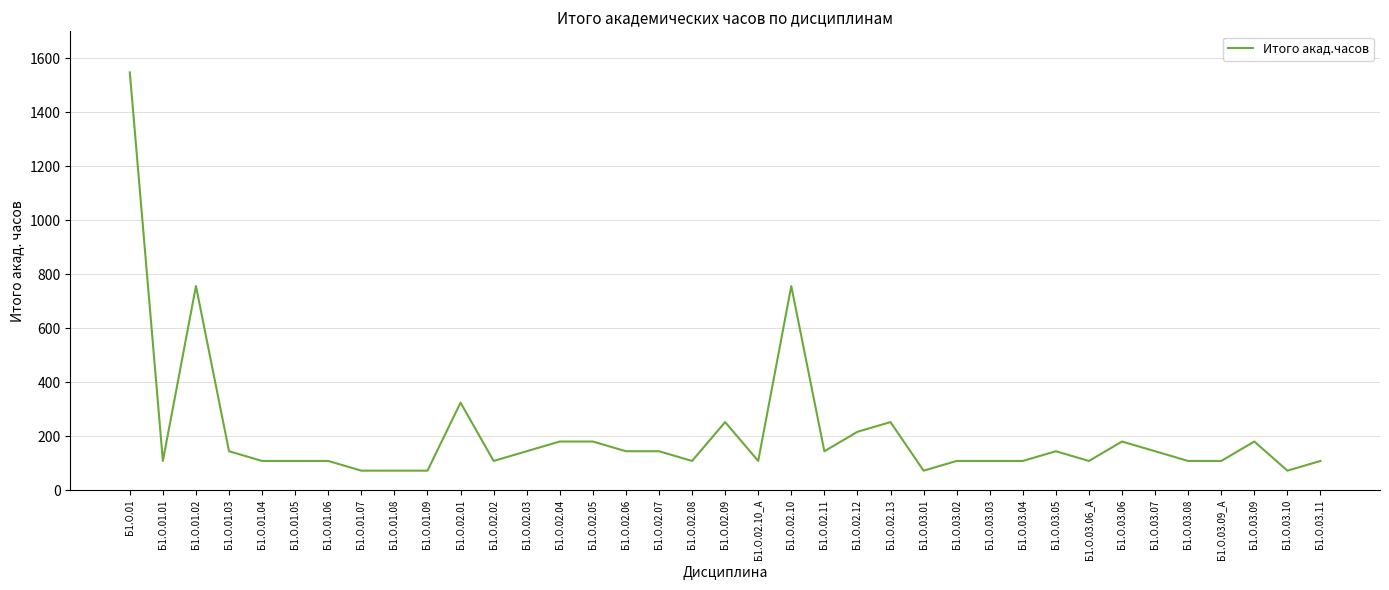

What is the difference between the maximum and minimum values?

1476